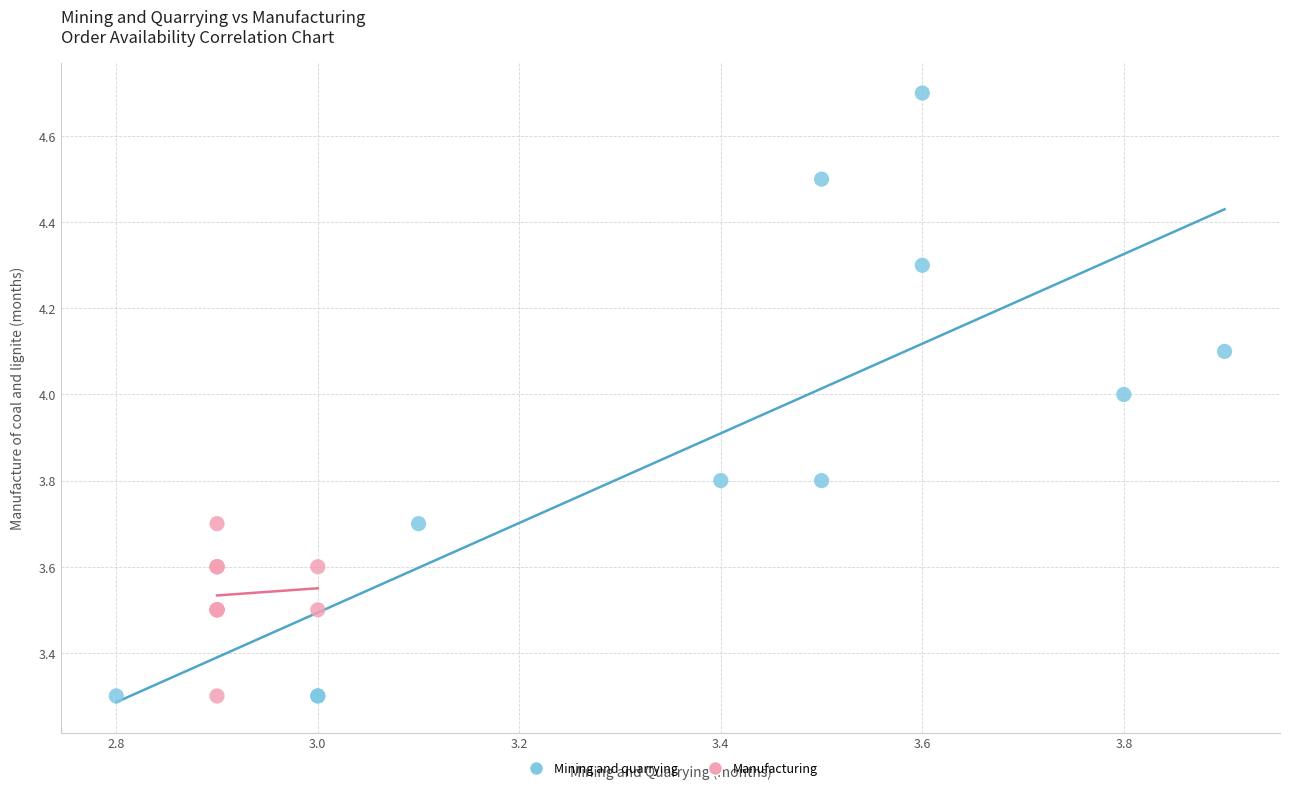

Which series reaches the maximum Y coordinate?

Mining and quarrying